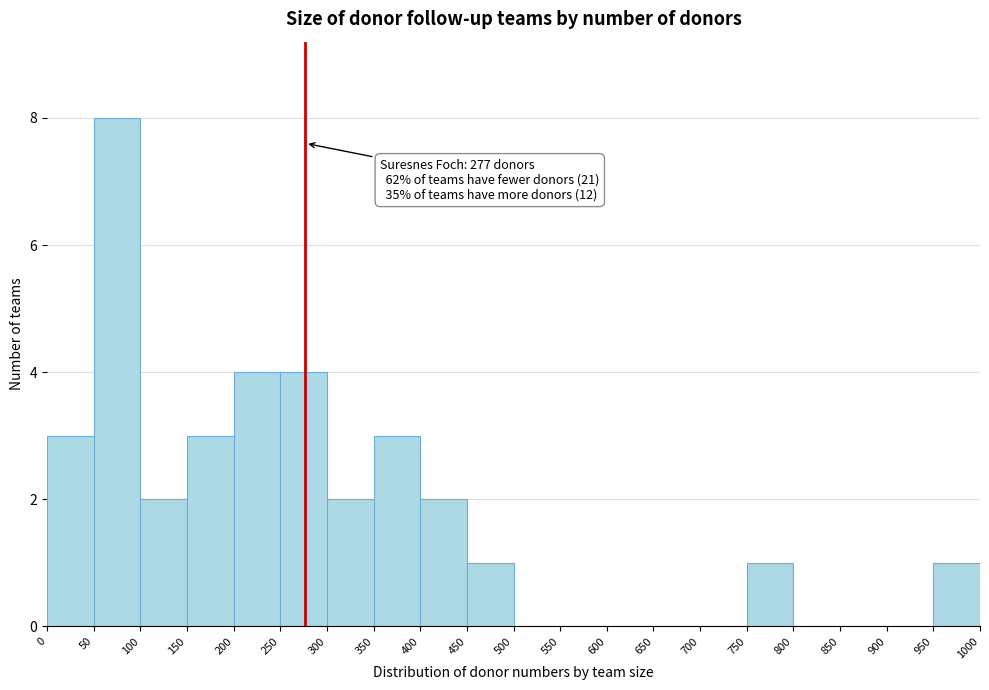

Which range on the x-axis has the tallest bar?

50 to 100